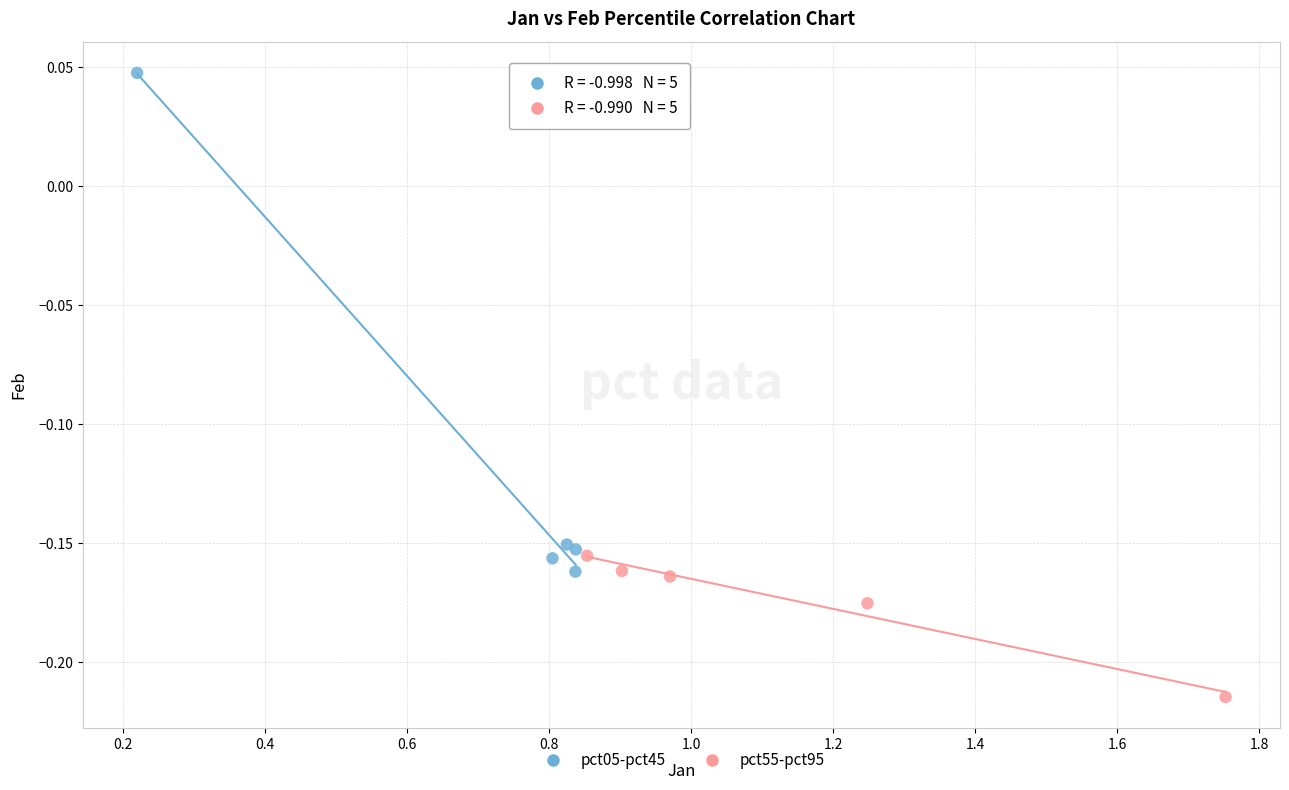

Which series reaches the maximum Y coordinate?

pct05-pct45